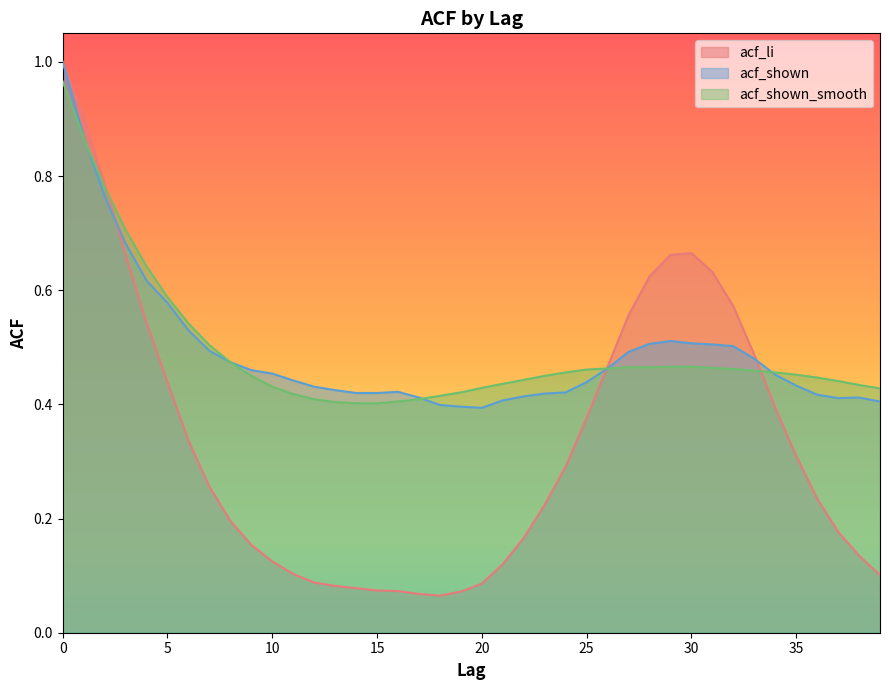

What is the greatest value displayed?

1.0